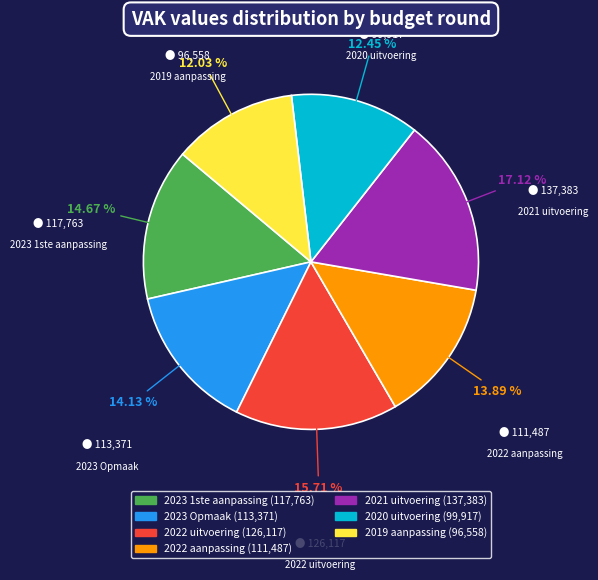

To the nearest percent, what is the combined percentage of 2023 1ste aanpassing and 2022 uitvoering?

30%